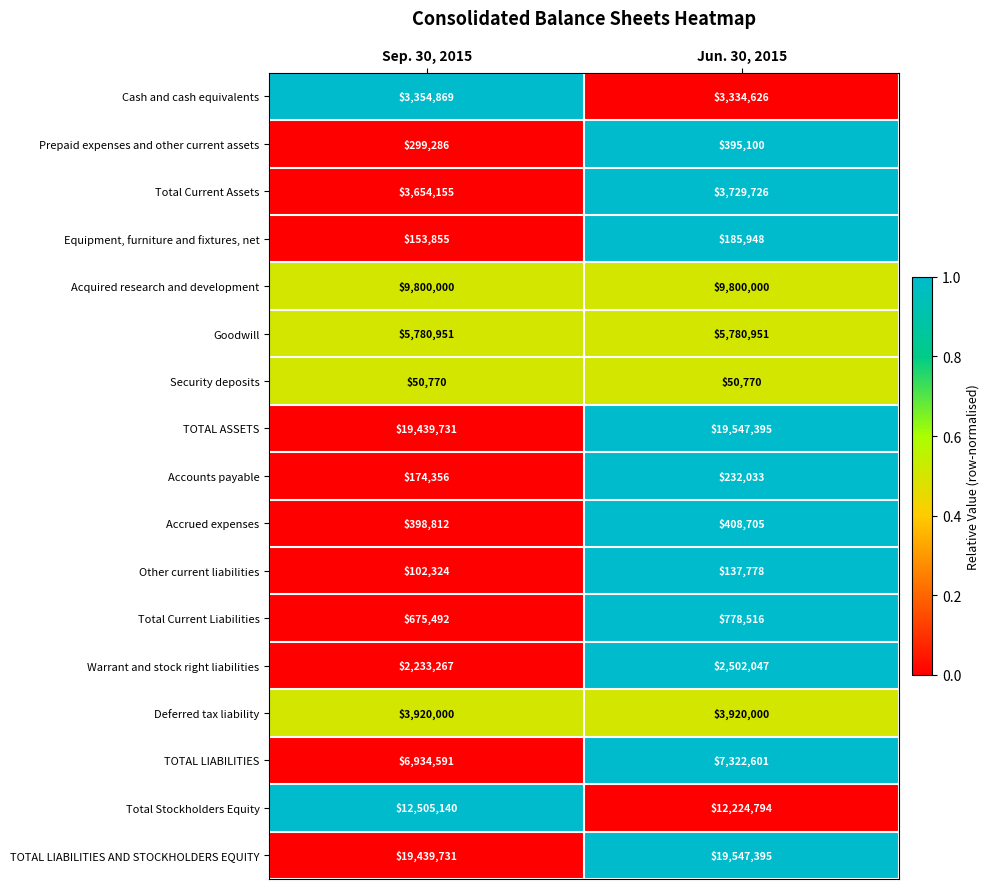

List the labels in order of Other current liabilities value, smallest first.

Sep. 30, 2015, Jun. 30, 2015